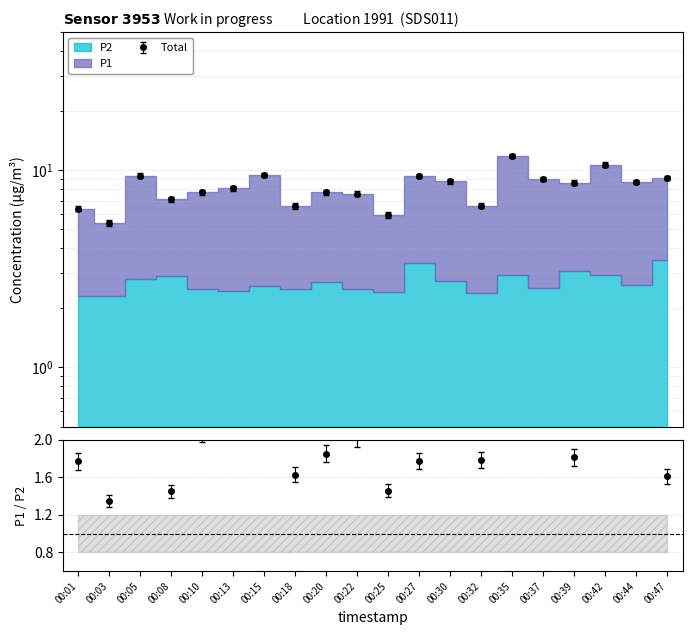

What is the difference between the maximum and second lowest values?

5.8